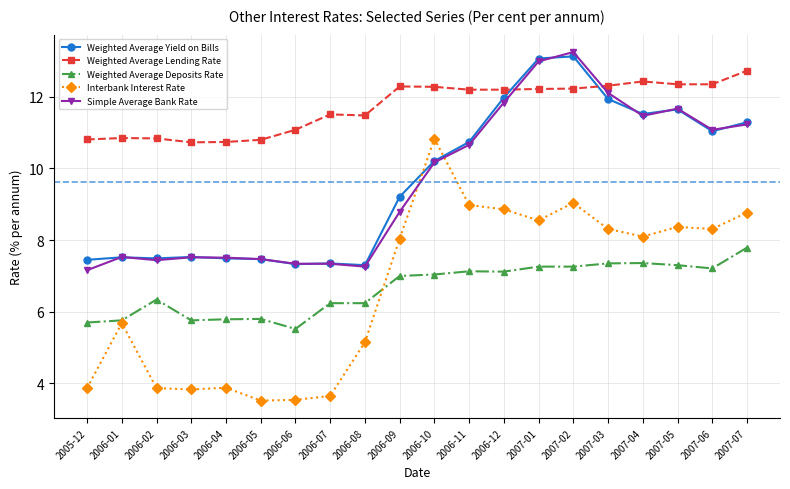

What is the lowest value of the Interbank Interest Rate series?

3.5